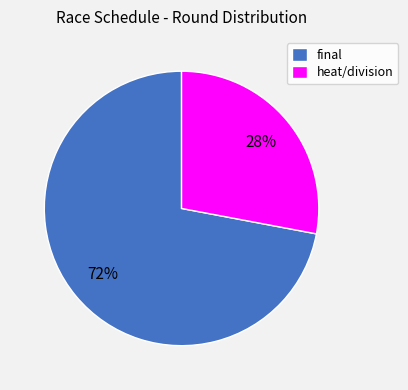

Combined, do final and heat/division account for over 50%?

Yes